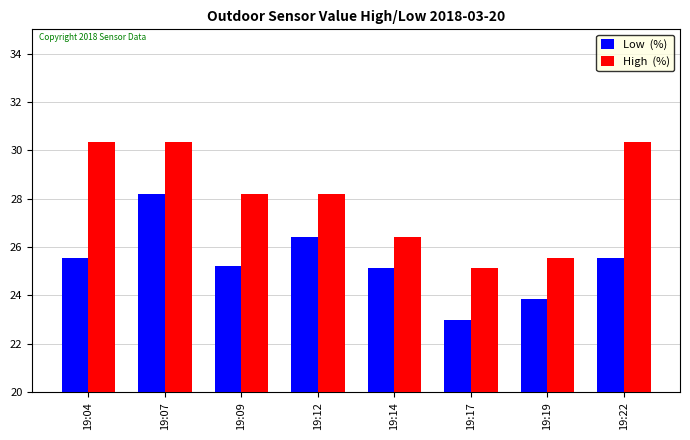

Reading left to right, what are all the values shown in this chart?

Low: 25.6	28.2	25.2	26.4	25.1	23.0	23.9	25.6
High: 30.4	30.4	28.2	28.2	26.4	25.1	25.6	30.4